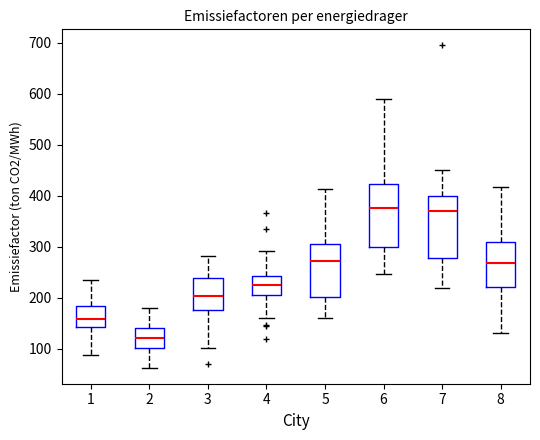

Which box's median line is the lowest?

2